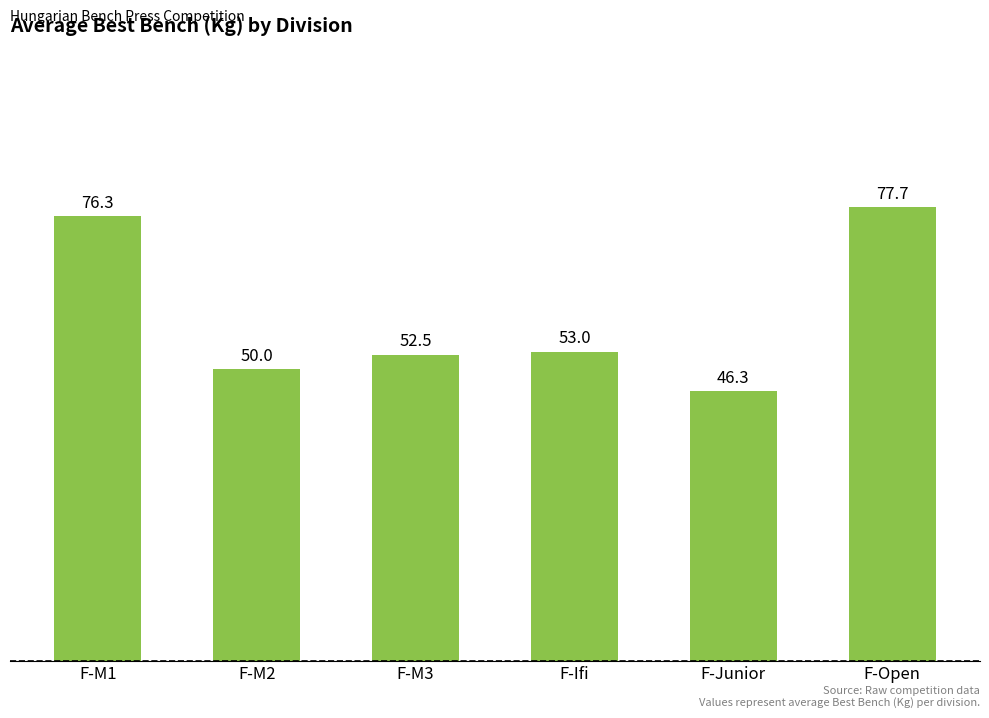

What is the maximum value shown in the chart?

77.7